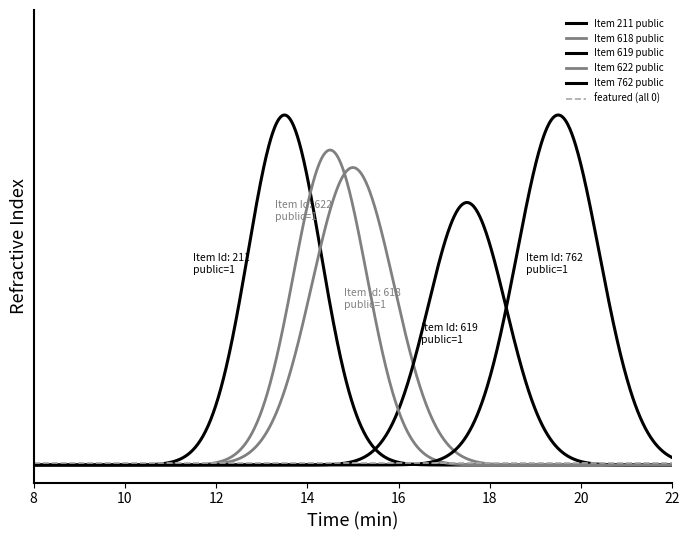

Does the chart display data point markers on the line(s)?

No